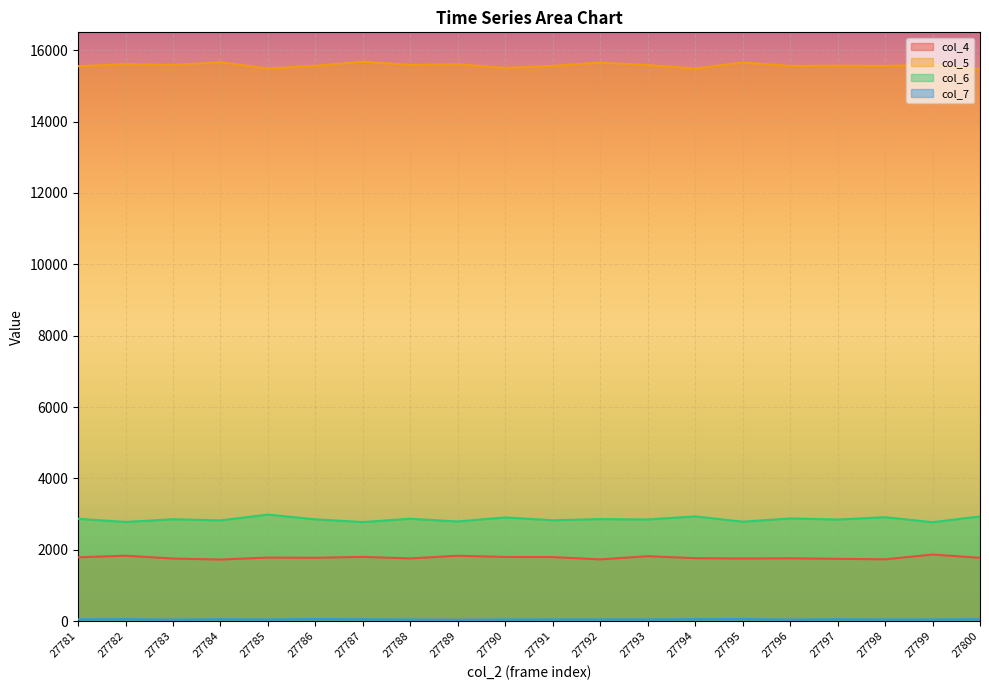

At which category does col_6 reach its first local valley?

27782